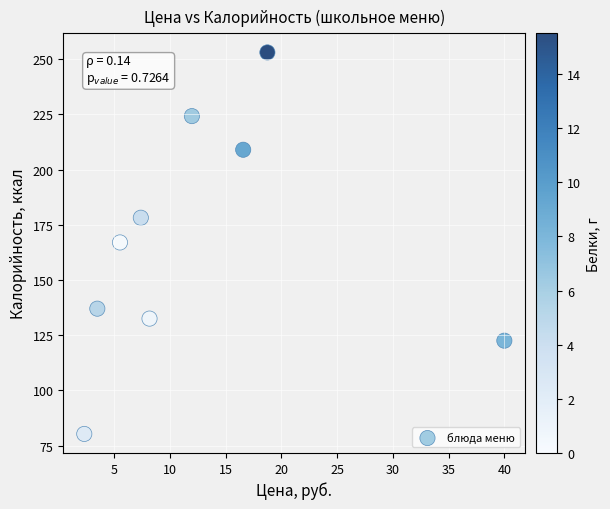

What is the range of X values (max minus min)?

37.7